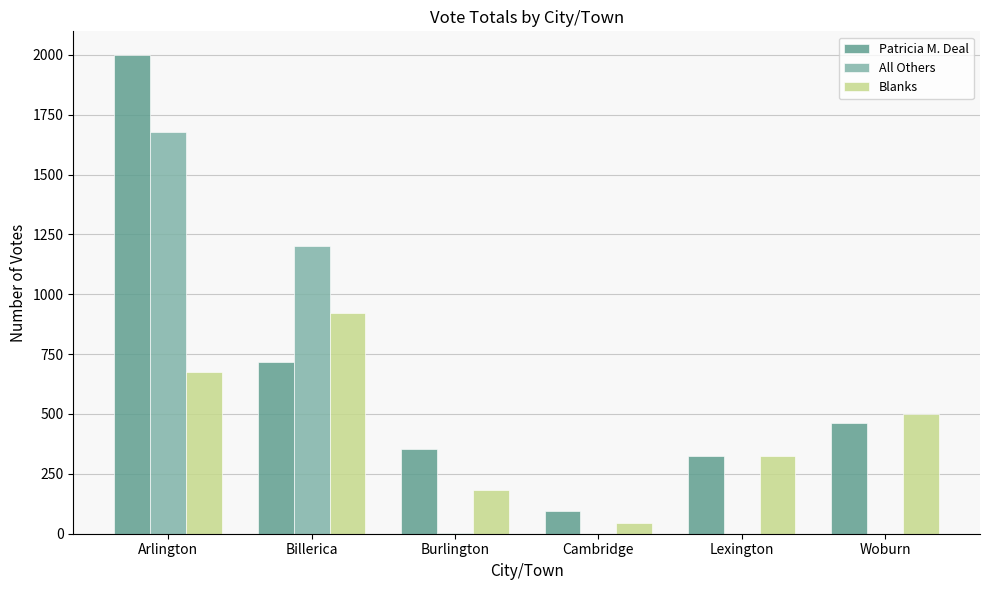

What is the maximum value for Blanks?

923